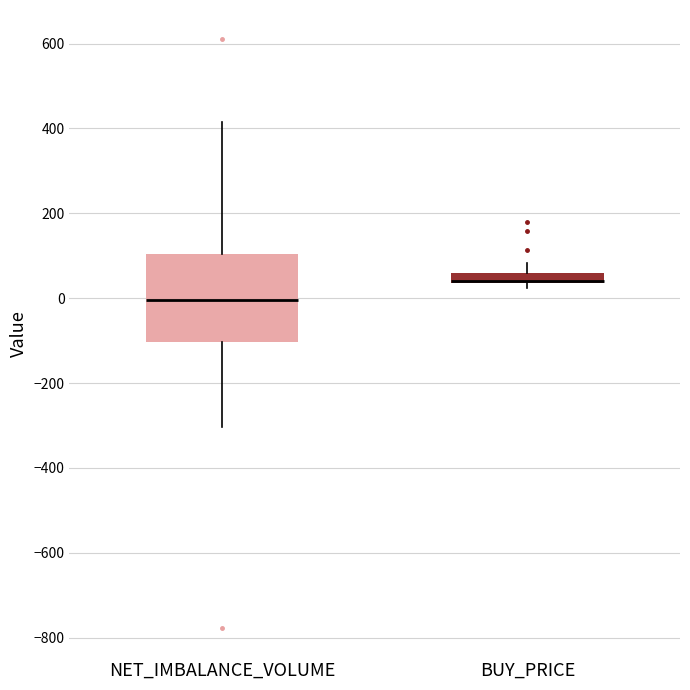

Where is the lower edge of the box for BUY_PRICE on the y-axis? The values are not printed on the chart, so give them approximately, as read against the axis.

40